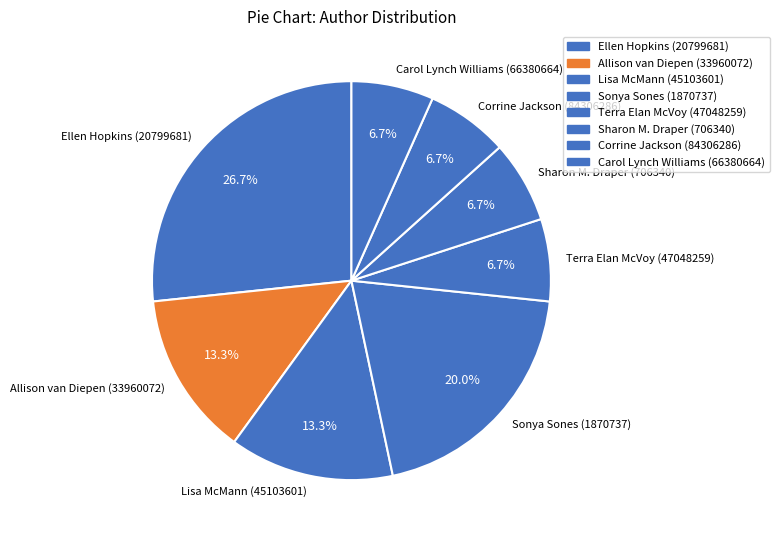

What percentage is the Ellen Hopkins (20799681) slice, to the nearest percent?

27%